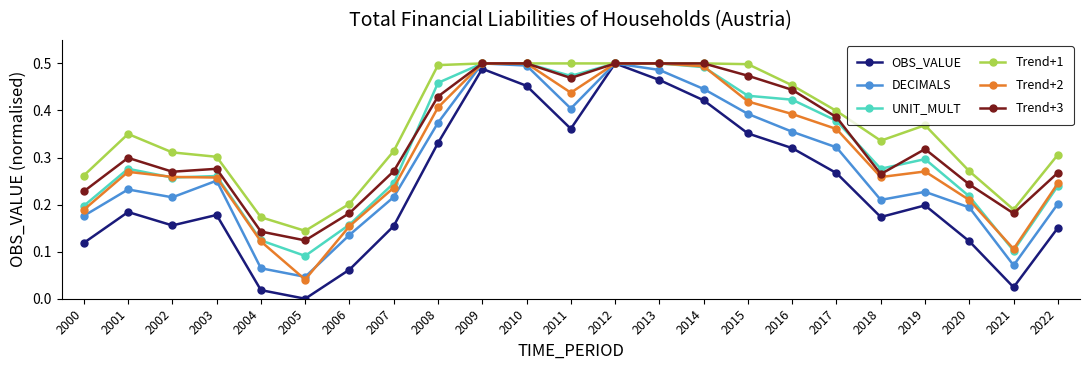

Which category has the lowest value in the Trend+3 series?

2005